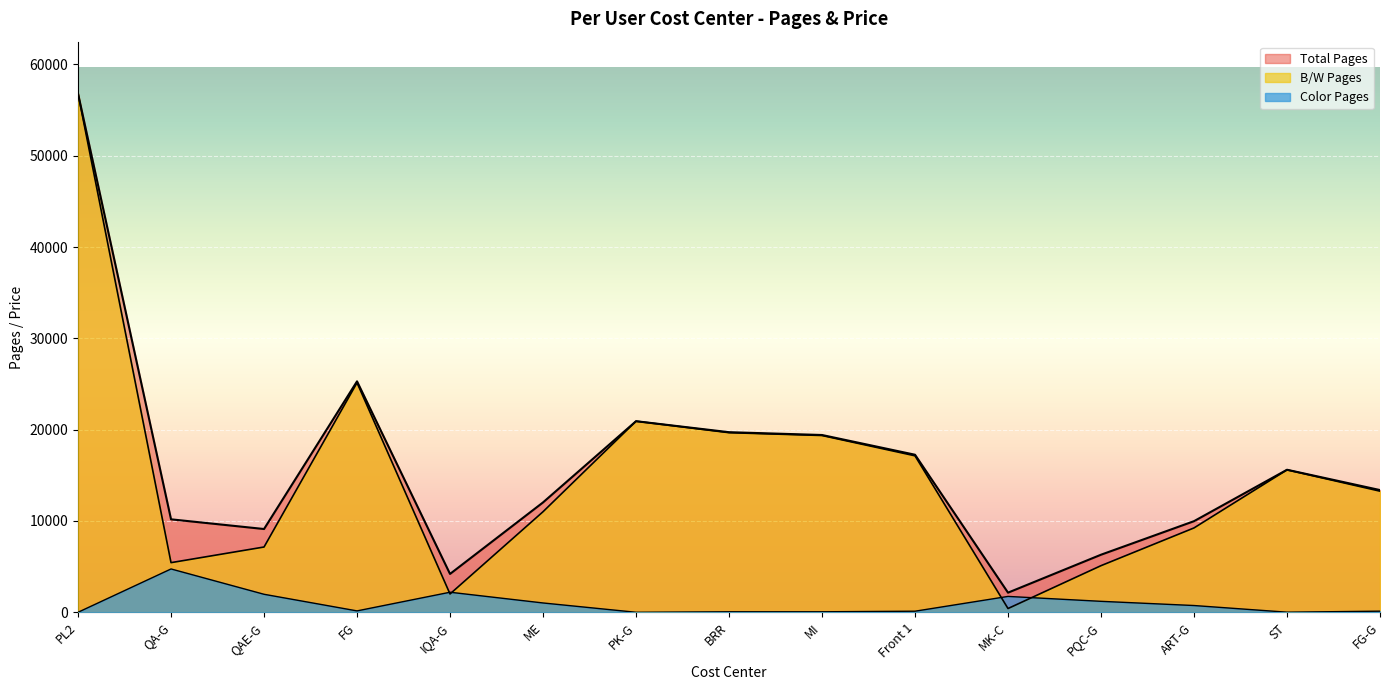

How many interior local peaks does the B/W Pages series have?

3